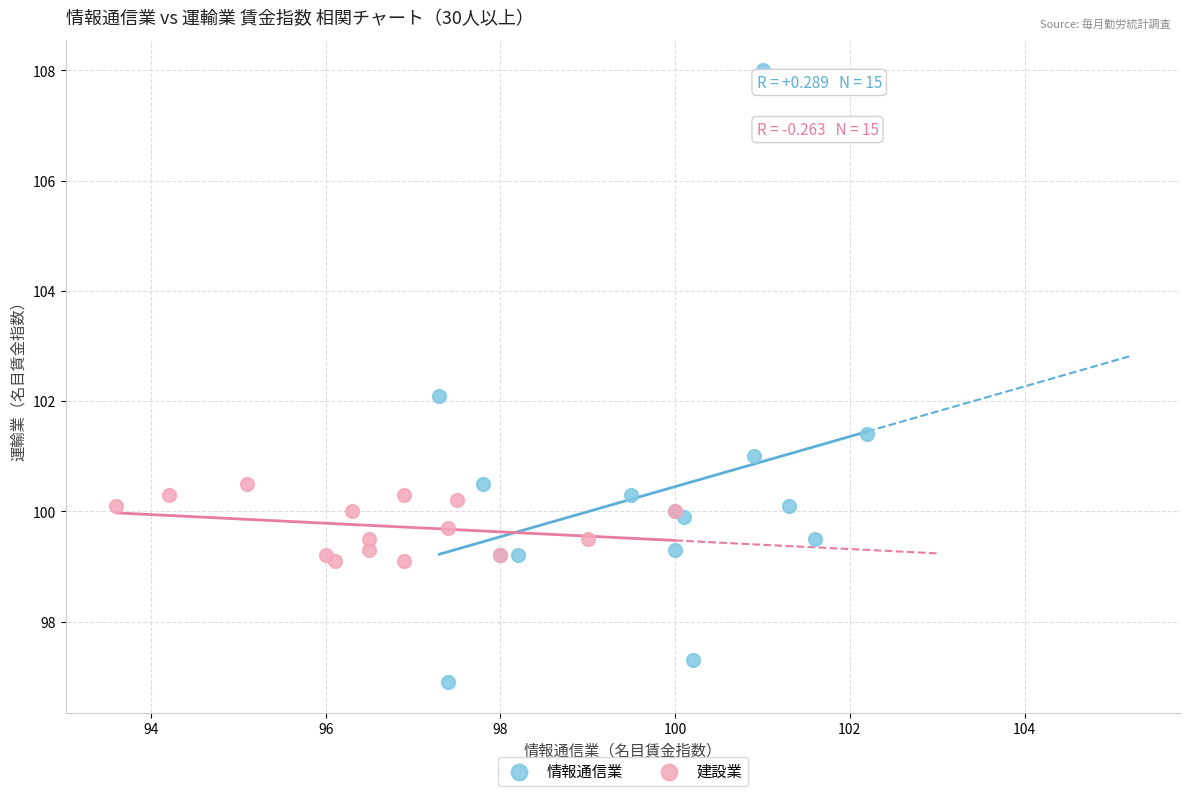

What are all the series names shown in the legend?

情報通信業, 建設業